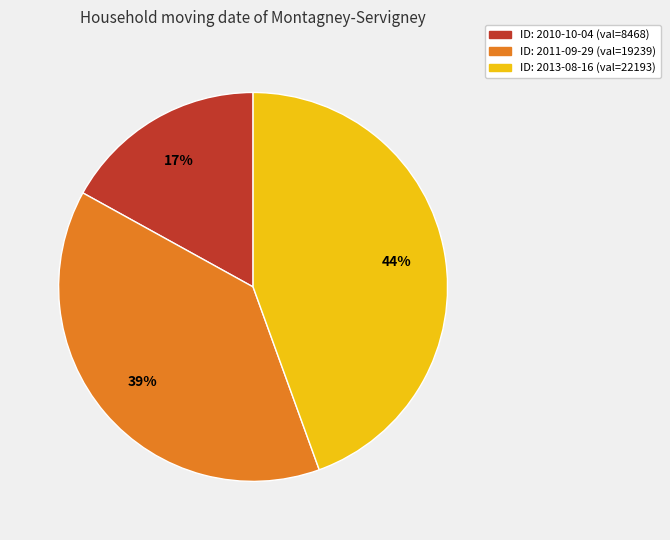

Do ID: 2011-09-29 (val=19239) and ID: 2013-08-16 (val=22193) together represent more than half of the pie?

Yes